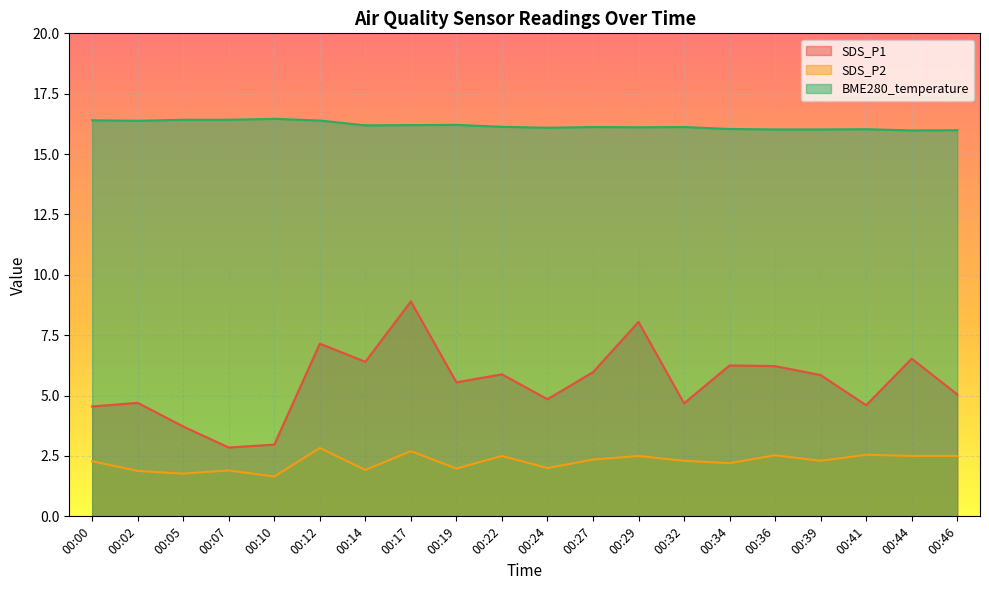

List the labels in order of SDS_P1 value, largest first.

00:17, 00:29, 00:12, 00:44, 00:14, 00:34, 00:36, 00:27, 00:22, 00:39, 00:19, 00:46, 00:24, 00:02, 00:32, 00:41, 00:00, 00:05, 00:10, 00:07